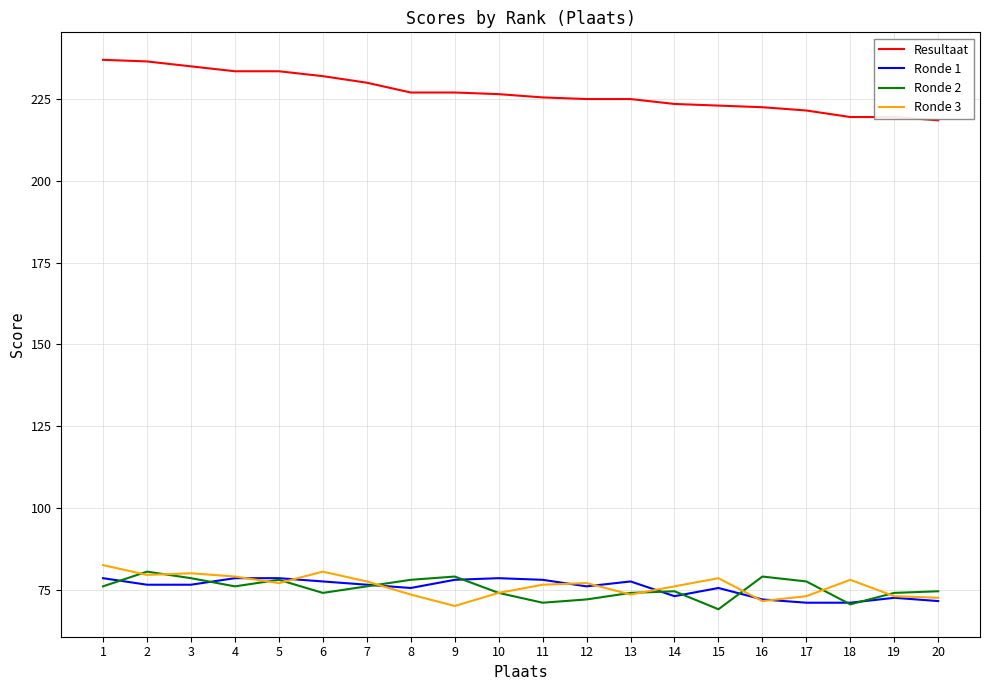

What is the spread (max minus min) of values at 10?

152.5